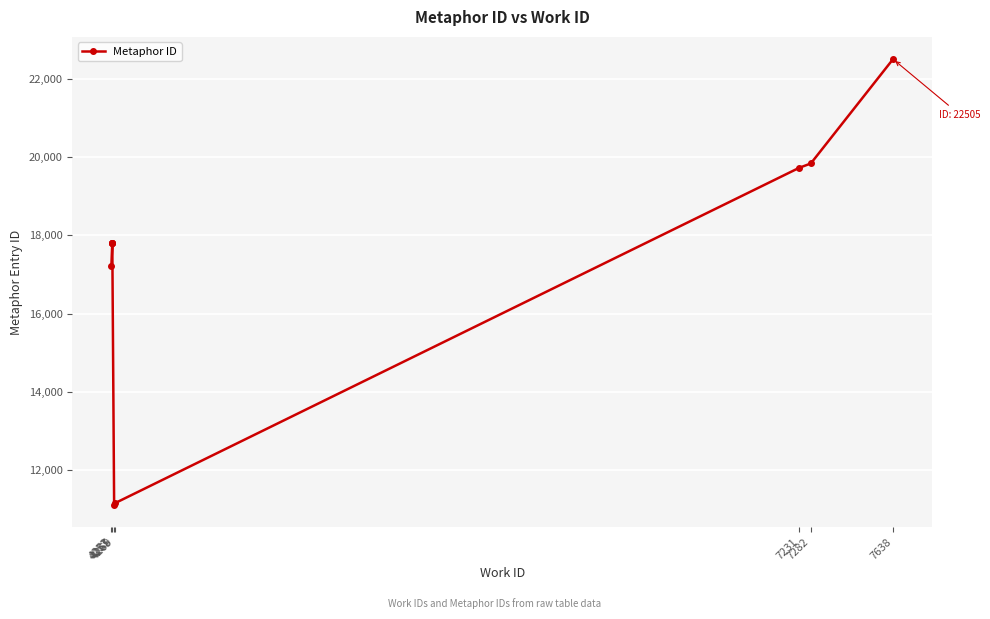

What is the label of the 7th point from the right?

4269